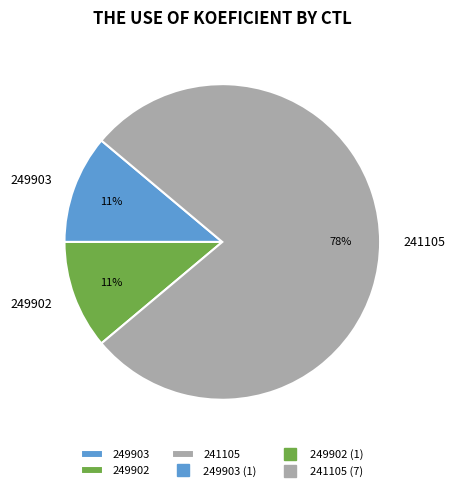

Which category has the biggest portion of the pie?

241105